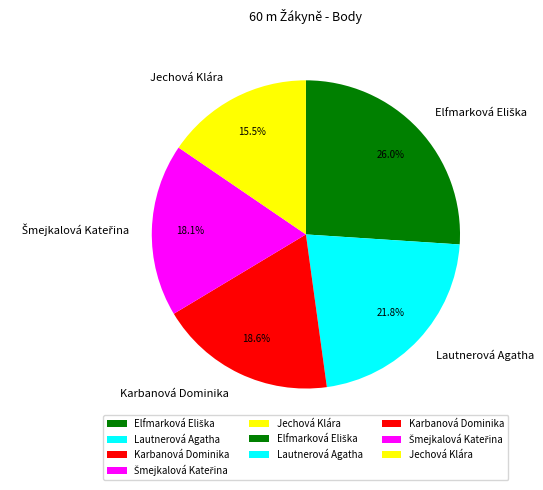

What percentage do Jechová Klára and Lautnerová Agatha together represent?

37.3%